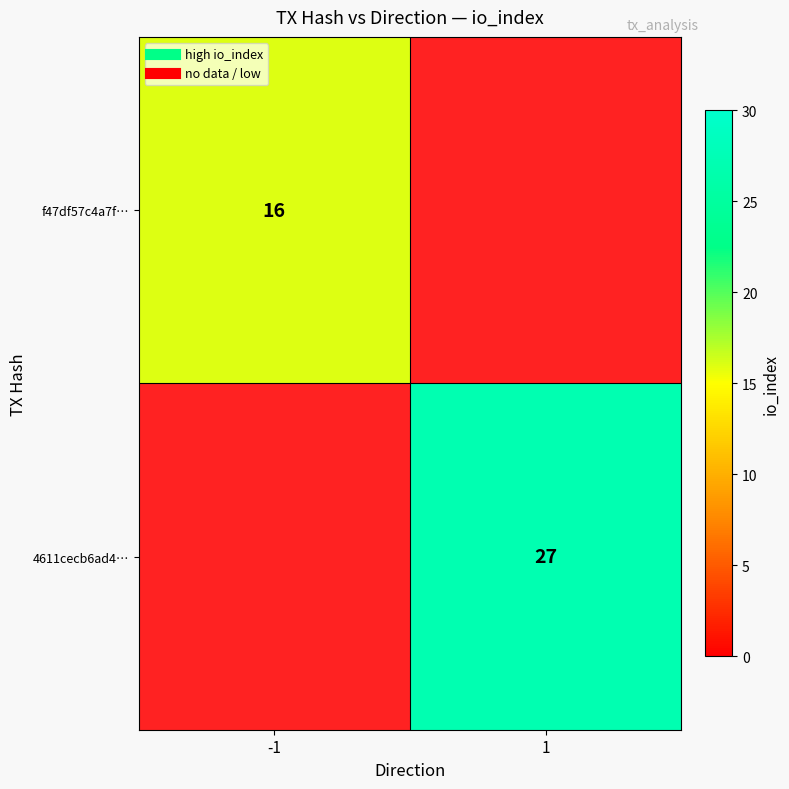

Rank the series at -1 from highest to lowest value.

f47df57c4a7f…, 4611cecb6ad4…